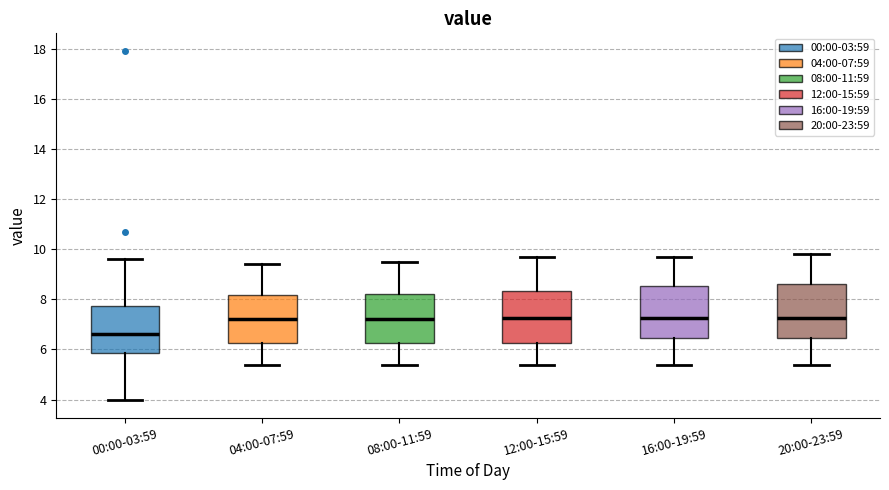

Reading left to right, transcribe this box plot: for each box, give where its median line is, the range the box spans, and where its two whiskers end, as read against the y-axis. The values are not printed on the chart, so give them approximately, as read against the axis.

00:00-03:59: median 6.6, box 5.8 to 7.8, whiskers 4.0 to 9.6
04:00-07:59: median 7.2, box 6.2 to 8.2, whiskers 5.4 to 9.4
08:00-11:59: median 7.2, box 6.2 to 8.2, whiskers 5.4 to 9.6
12:00-15:59: median 7.2, box 6.2 to 8.4, whiskers 5.4 to 9.8
16:00-19:59: median 7.2, box 6.4 to 8.6, whiskers 5.4 to 9.8
20:00-23:59: median 7.2, box 6.4 to 8.6, whiskers 5.4 to 9.8